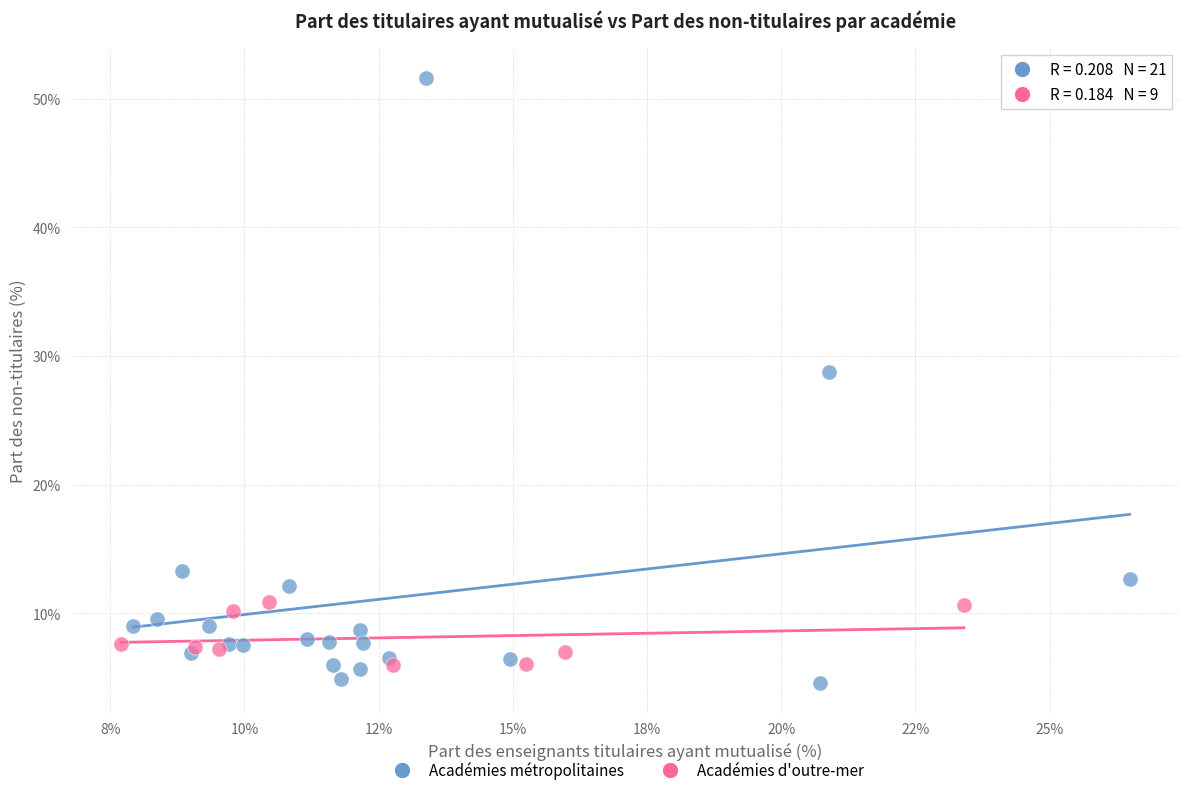

What are all the series names shown in the legend?

Académies métropolitaines, Académies d'outre-mer